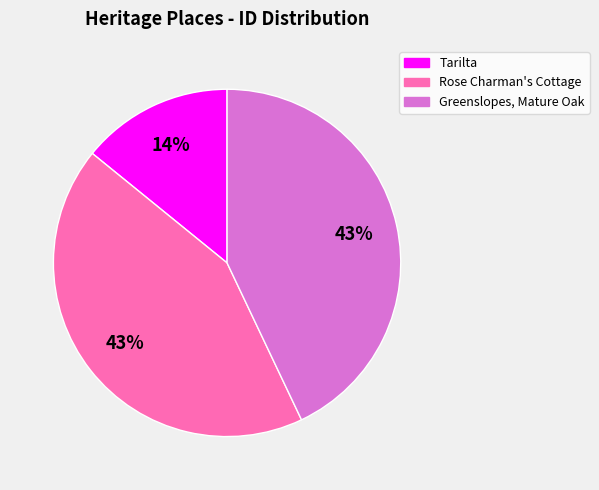

Does any single category account for the majority?

No